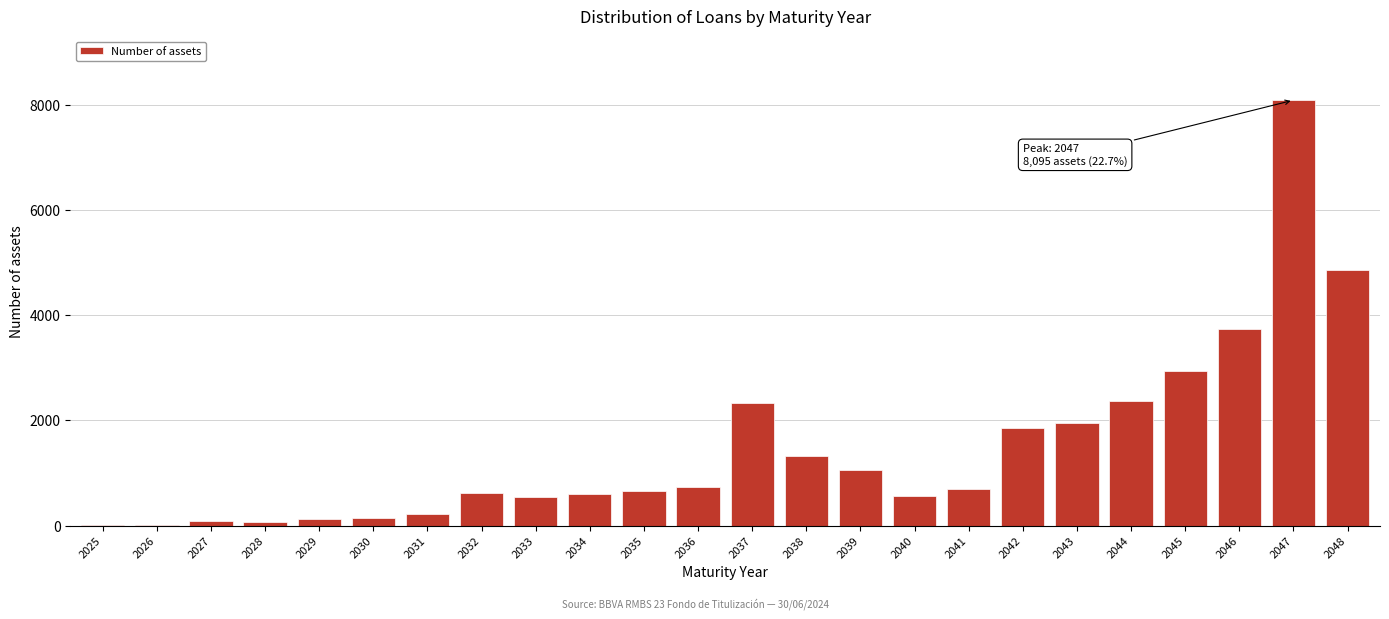

Is it true that the value at 2045 is 4783?

False